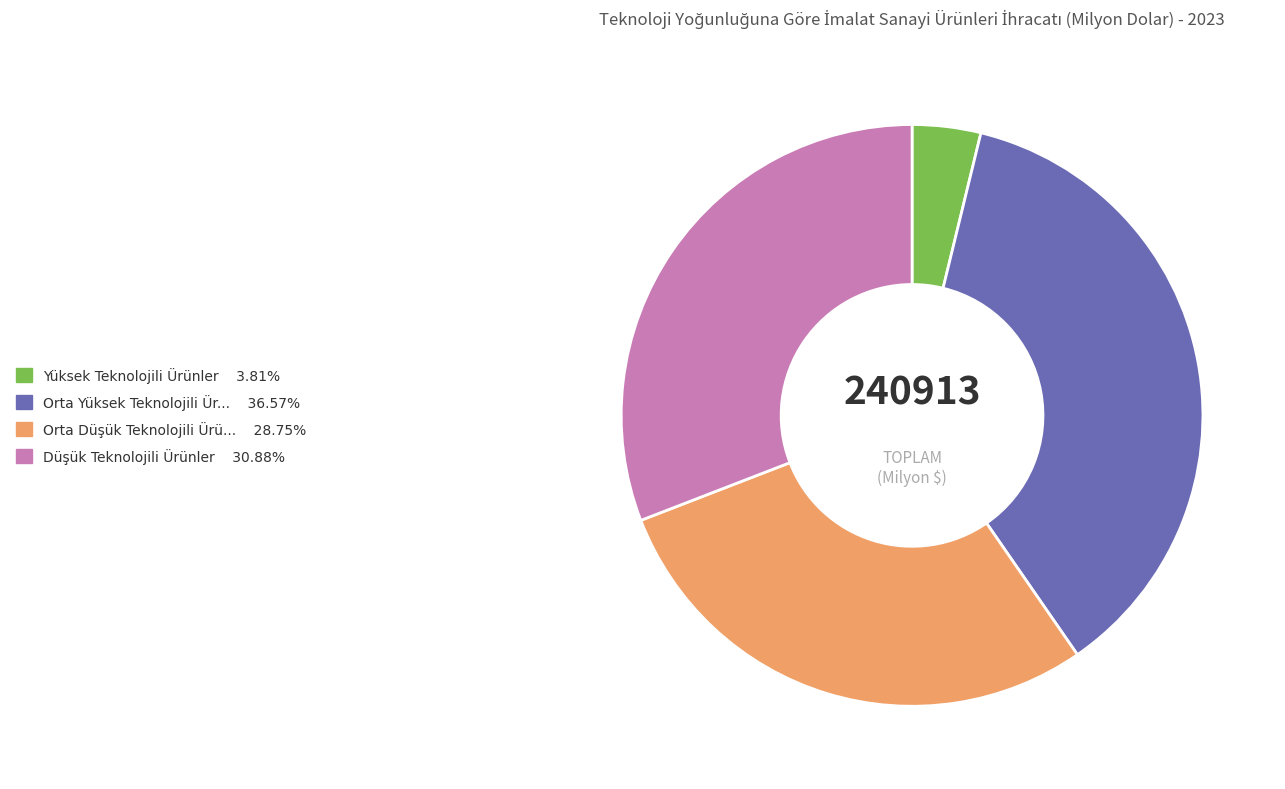

Does any single category account for the majority?

No